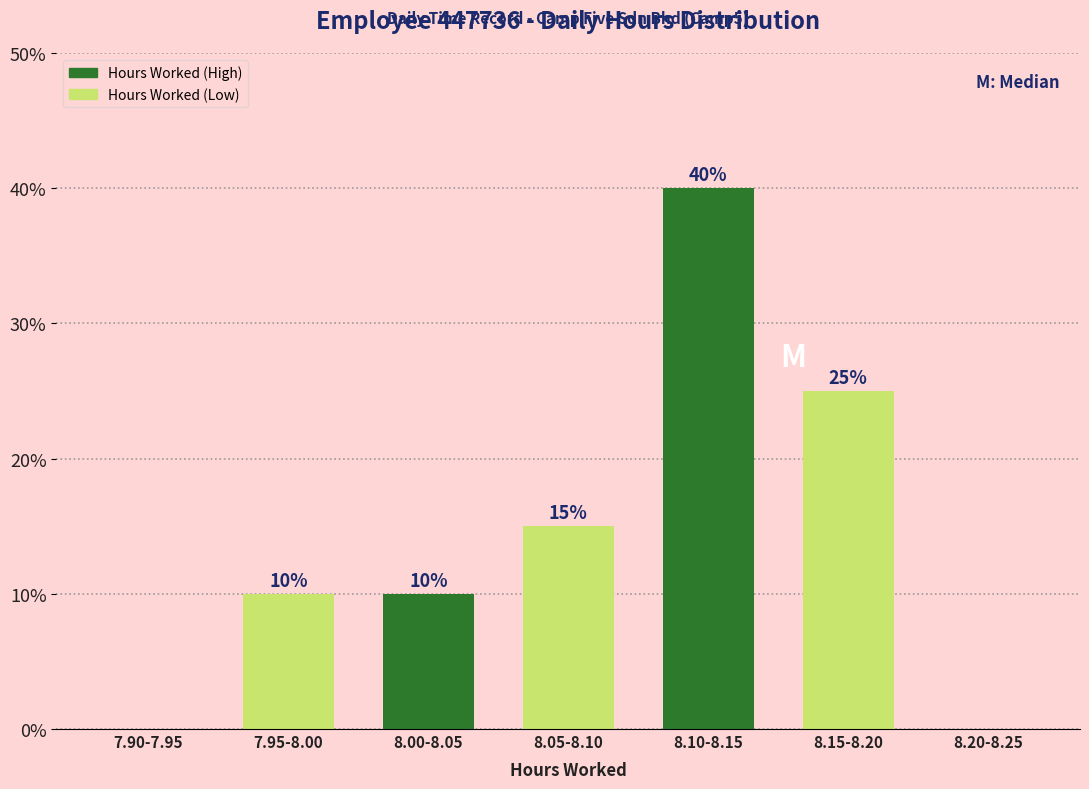

Reading left to right, list all the values displayed in this chart.

7.90-7.95=0	7.95-8.00=10	8.00-8.05=10	8.05-8.10=15	8.10-8.15=40	8.15-8.20=25	8.20-8.25=0